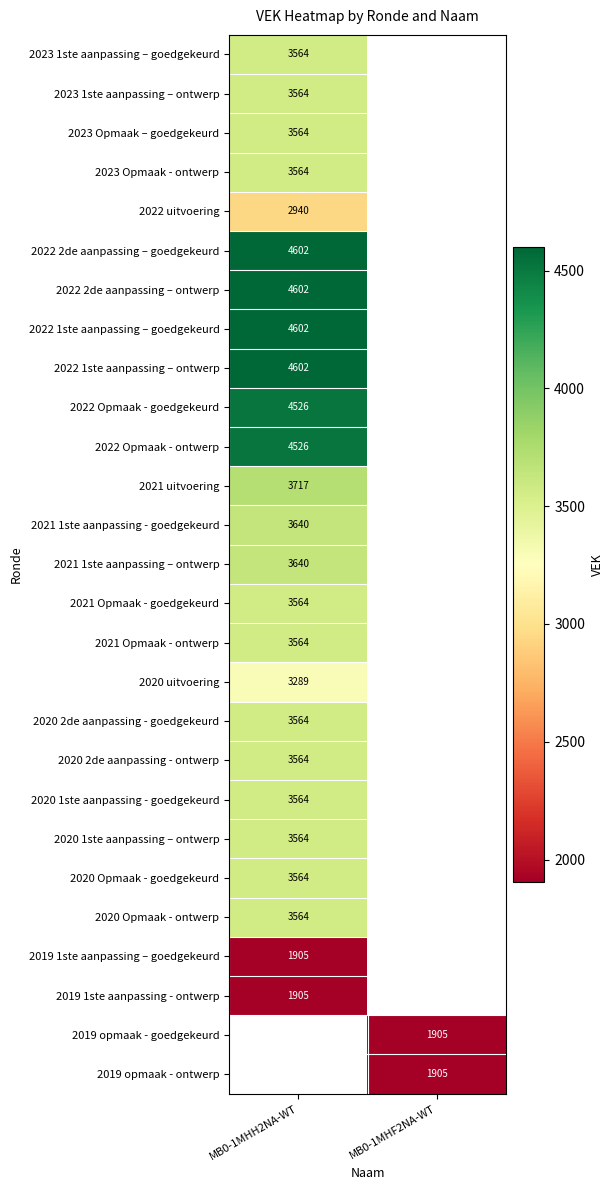

True or false: 2019 opmaak - ontwerp has a value of 926 at MB0-1MHF2NA-WT.

False